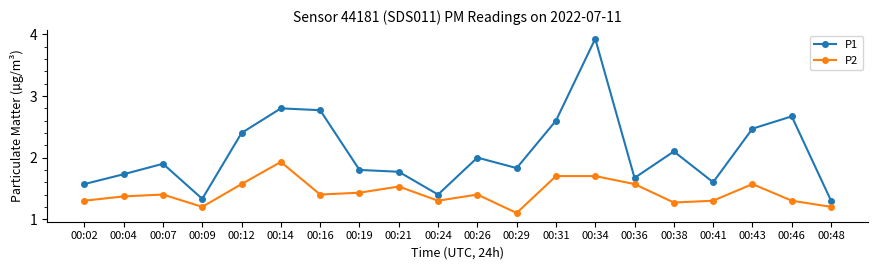

True or false: P1 and P2 cross at least once.

False